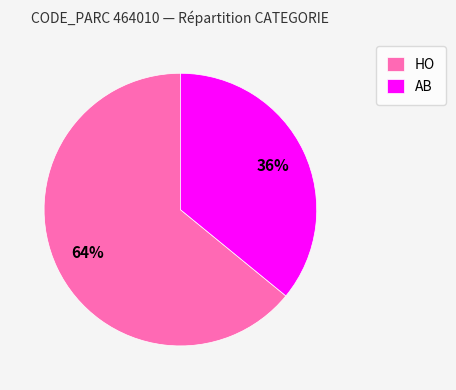

How many slices are in this pie chart?

2